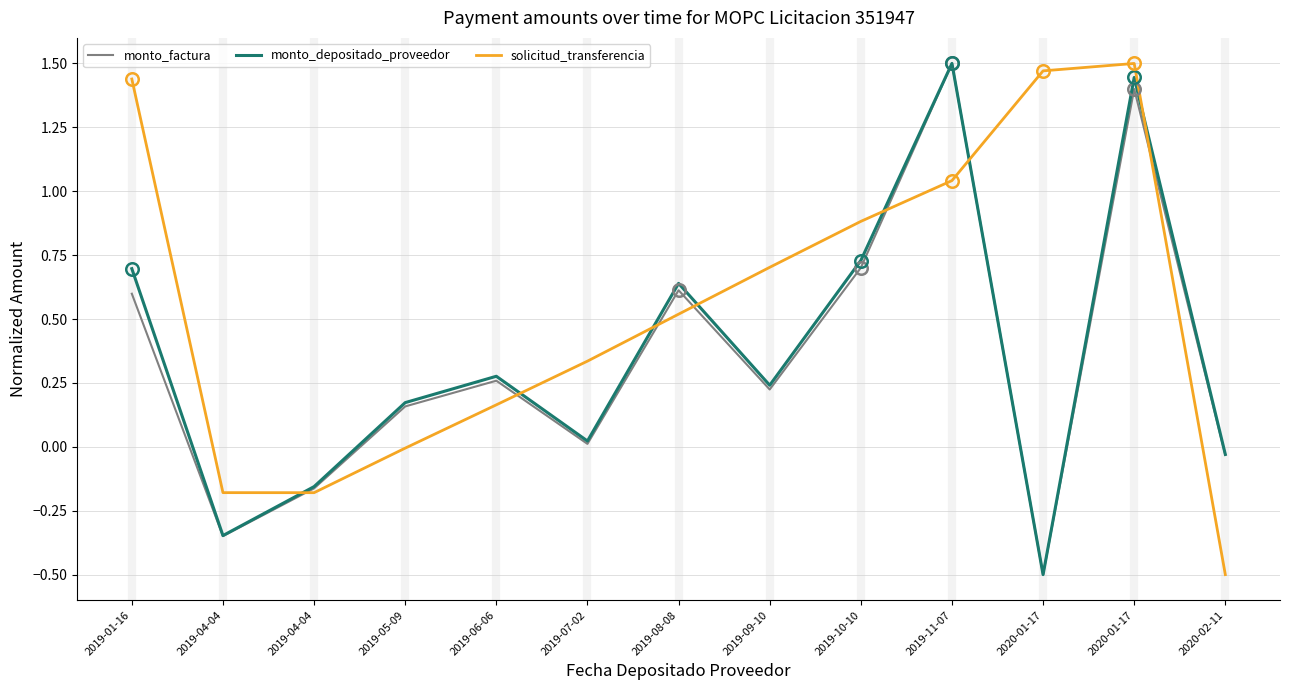

At which category does the chart reach its peak across all series?

2019-11-07